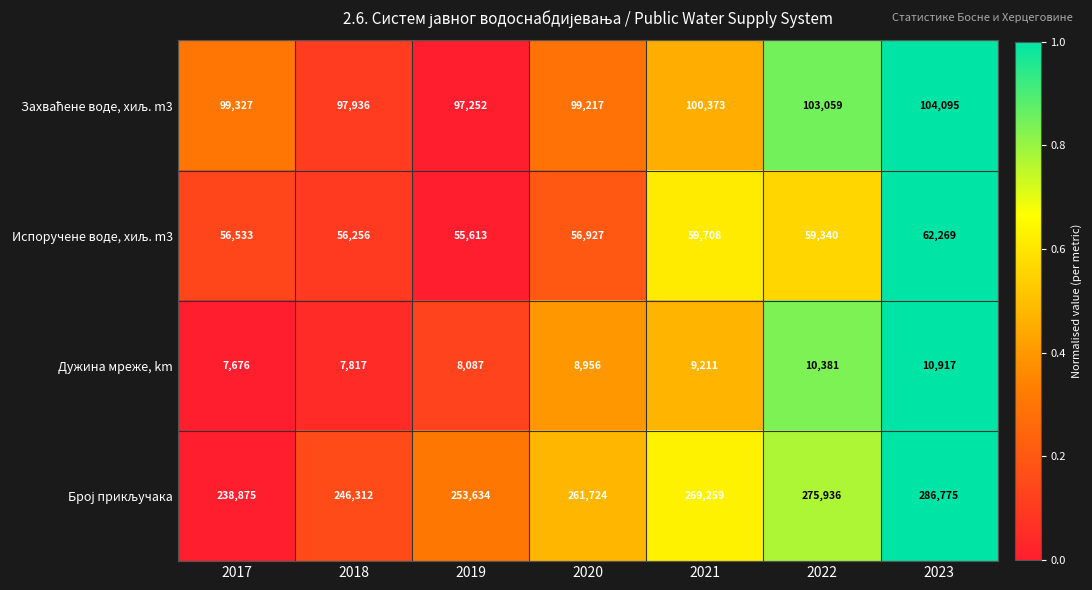

Rank the categories by Дужина мреже, km value from lowest to highest.

2017, 2018, 2019, 2020, 2021, 2022, 2023